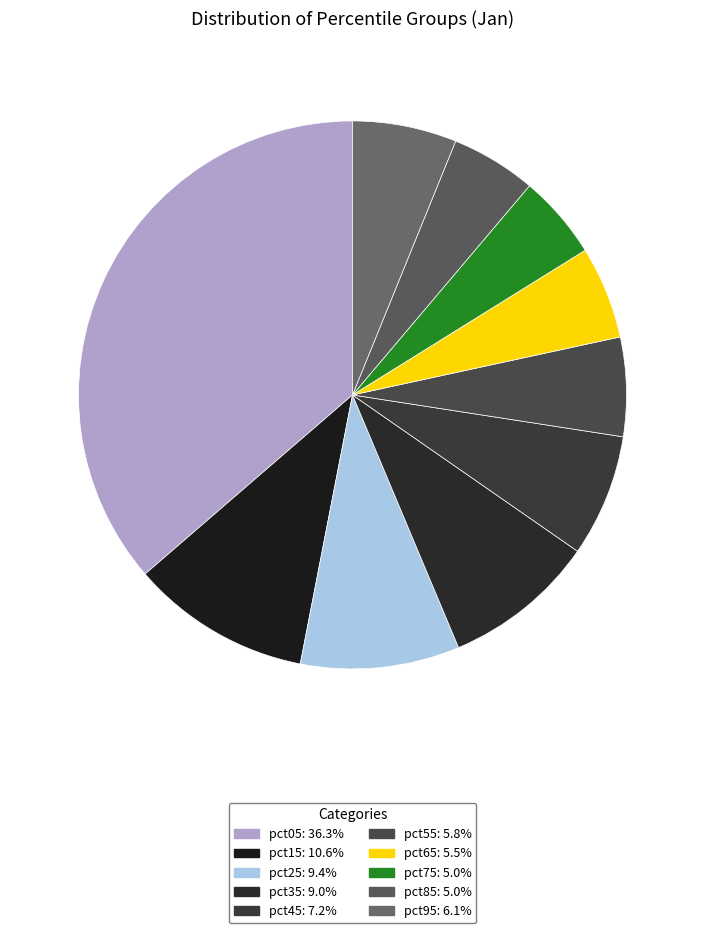

Which slice is the smallest?

pct75